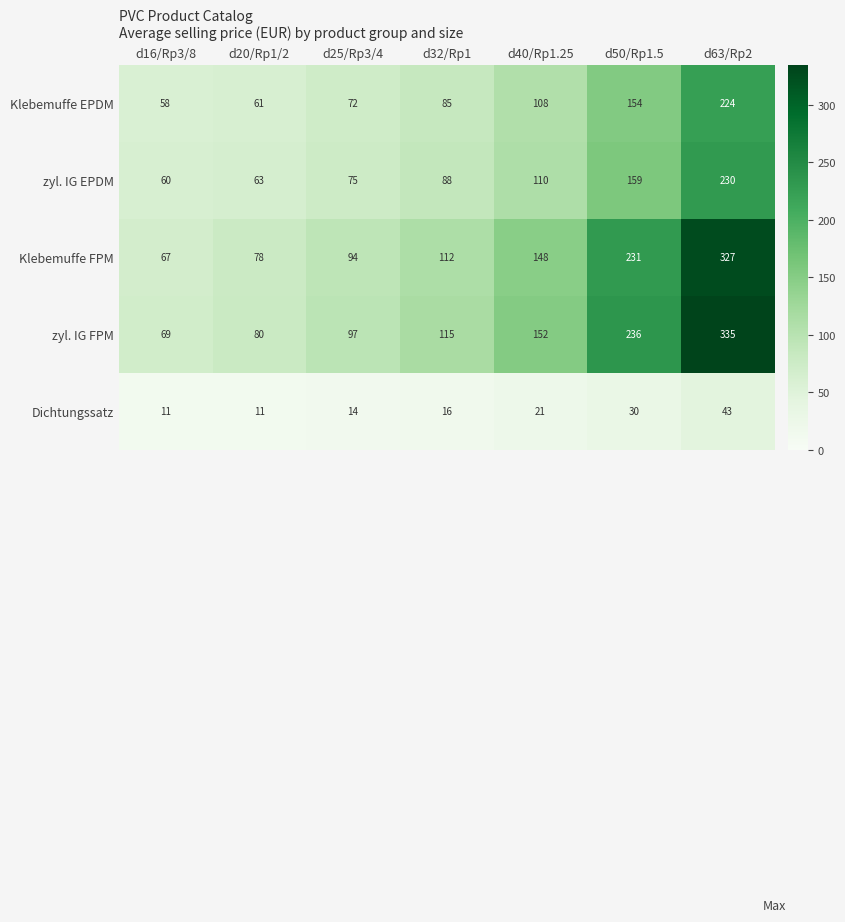

What is the sum of all zyl. IG FPM values?

1084